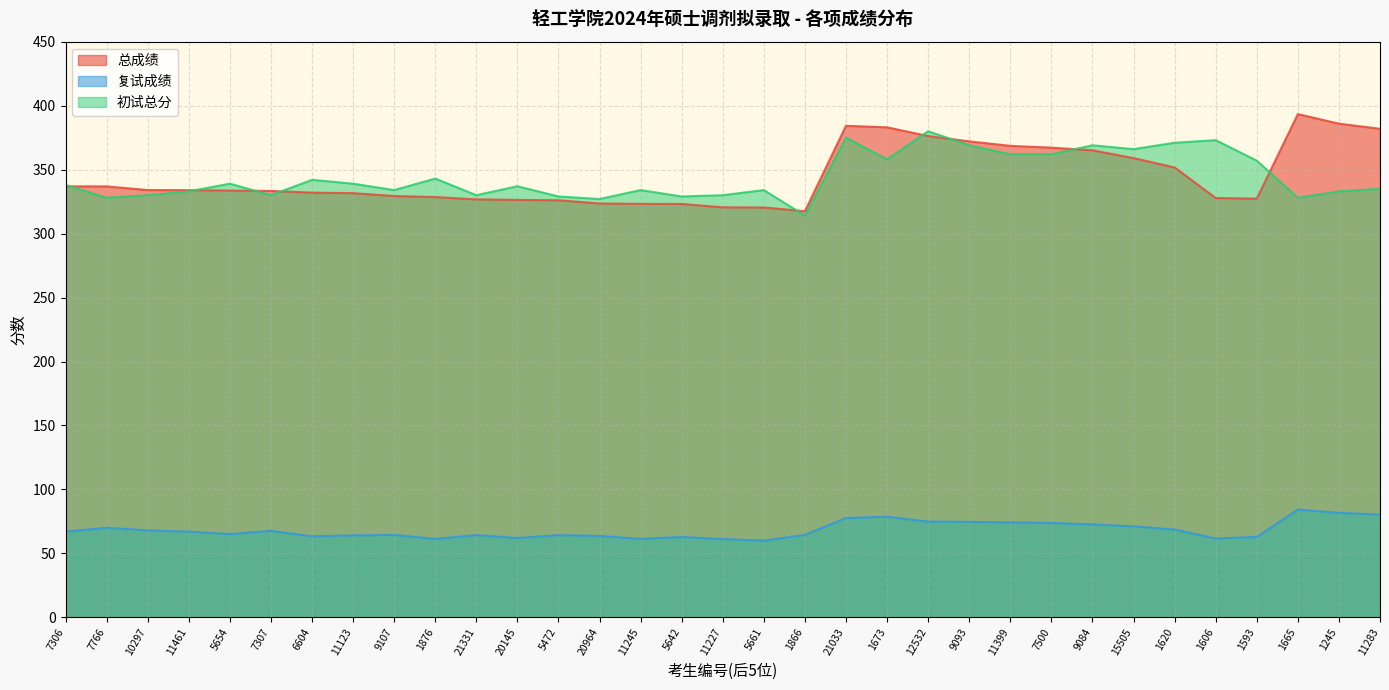

At which category does the chart reach its peak across all series?

1665